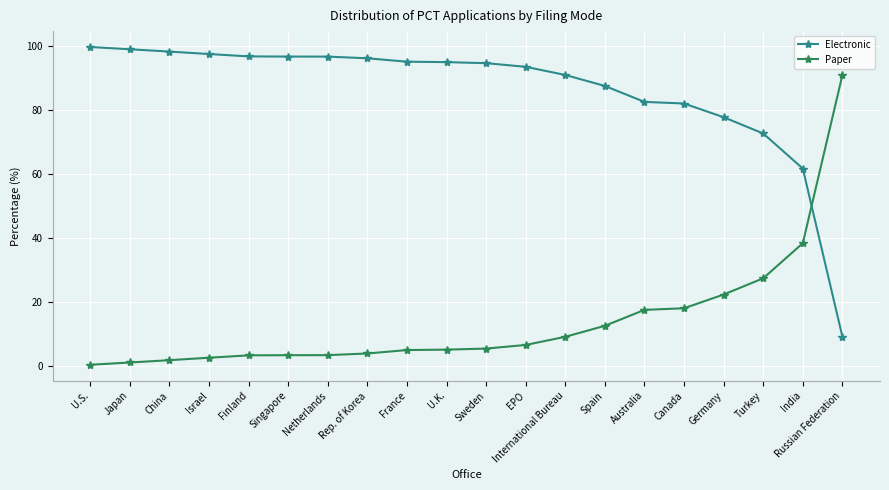

At which label does Electronic reach its minimum?

Russian Federation